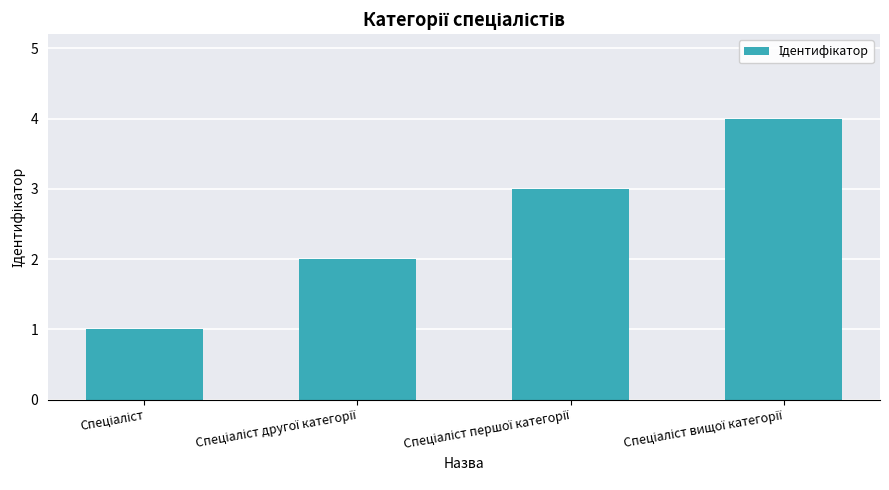

Reading right to left, extract all data points from this chart.

4	3	2	1